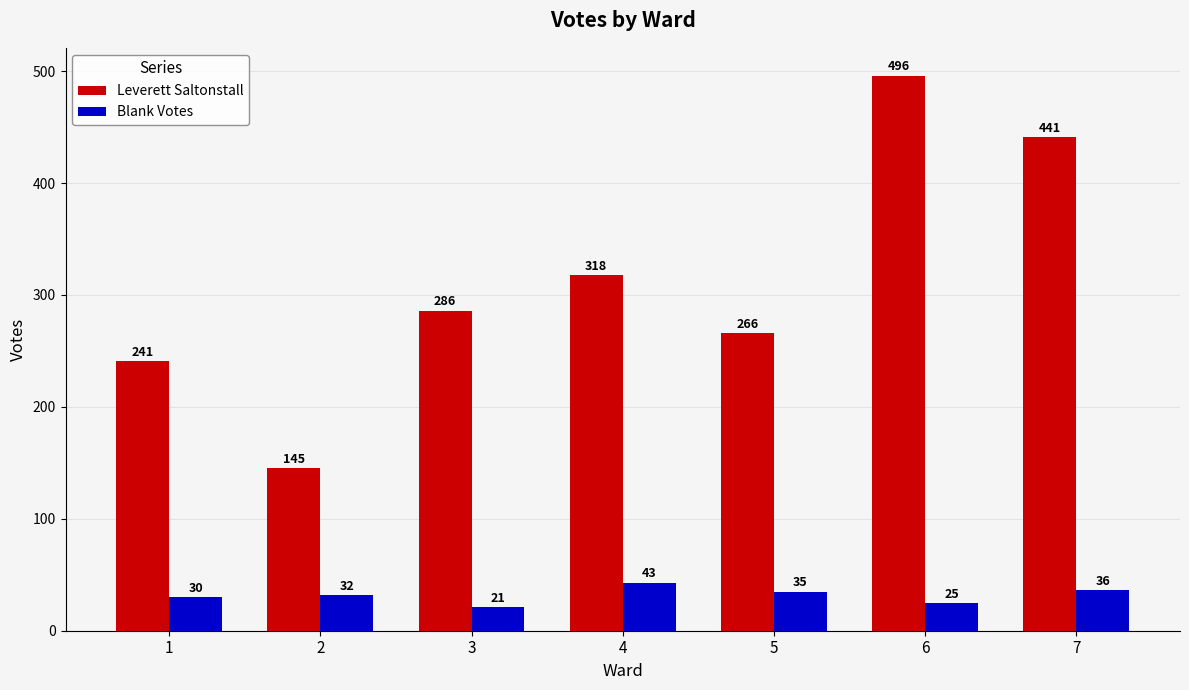

Rank the series at 7 from highest to lowest value.

Leverett Saltonstall, Blank Votes